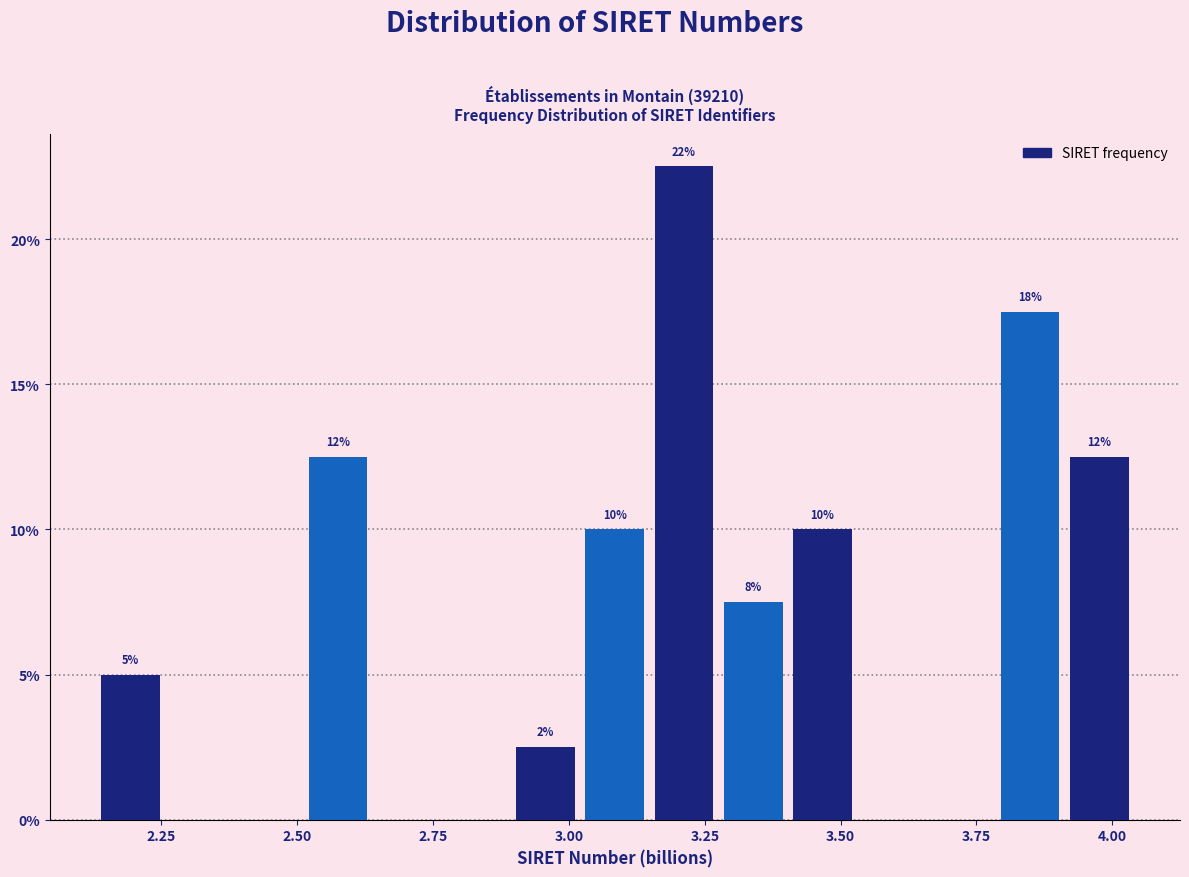

Read against the x-axis, roughly where is the centre of the tallest bar?

3.20